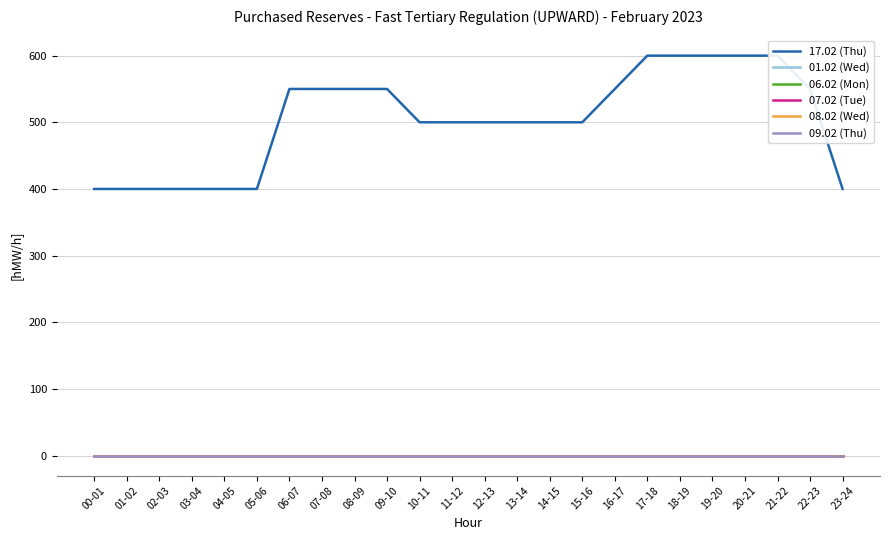

What is the total value across all series at 22-23?

550